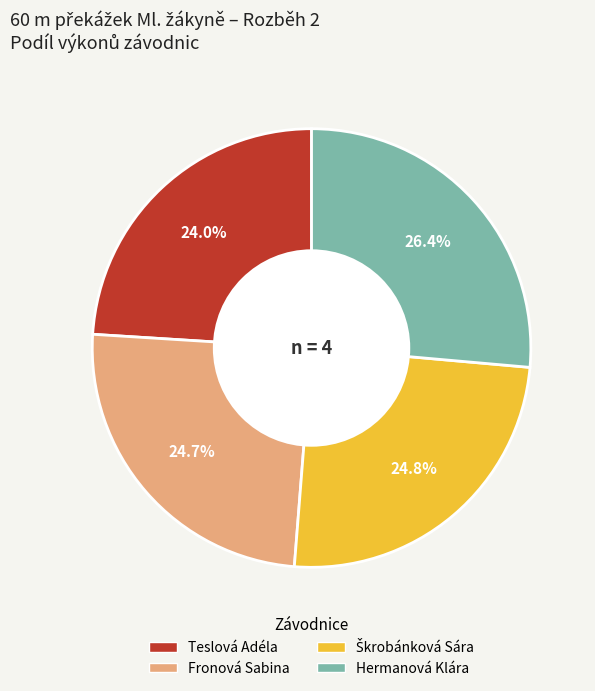

Is Hermanová Klára the majority of the pie?

No